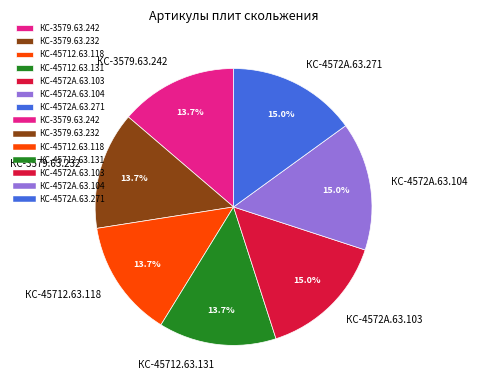

Is it true that КС-45712.63.131 is 14% of the pie?

True